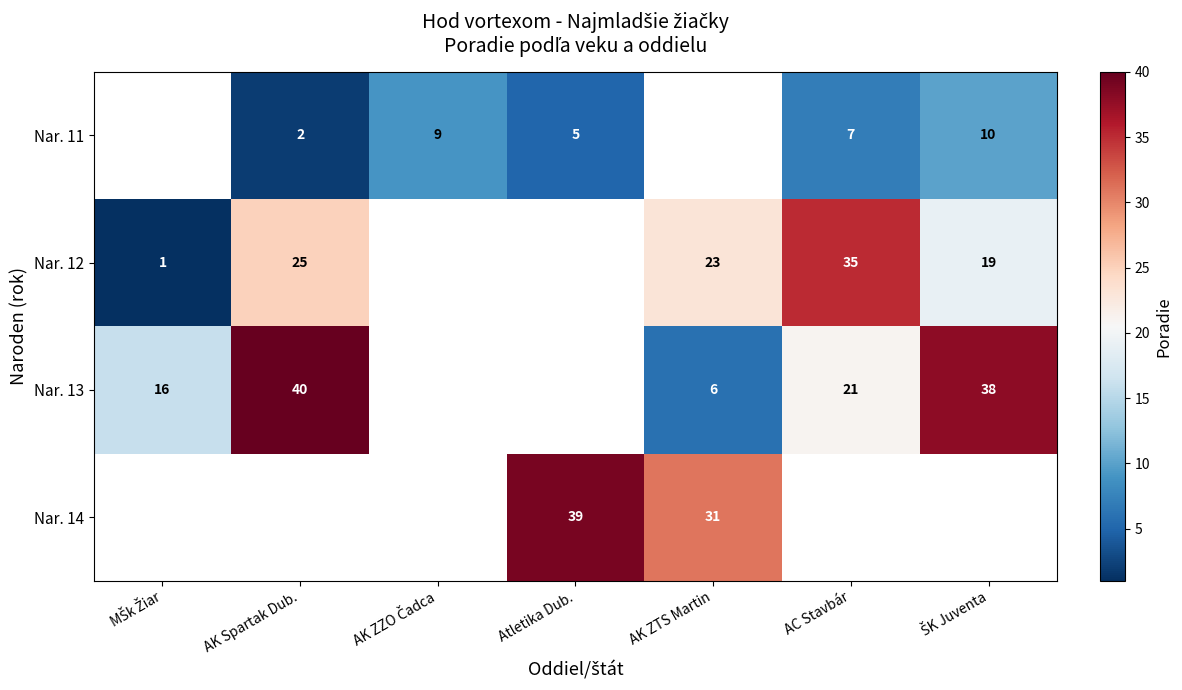

Is it true that Nar. 12 equals 45 at AK Spartak Dub.?

False